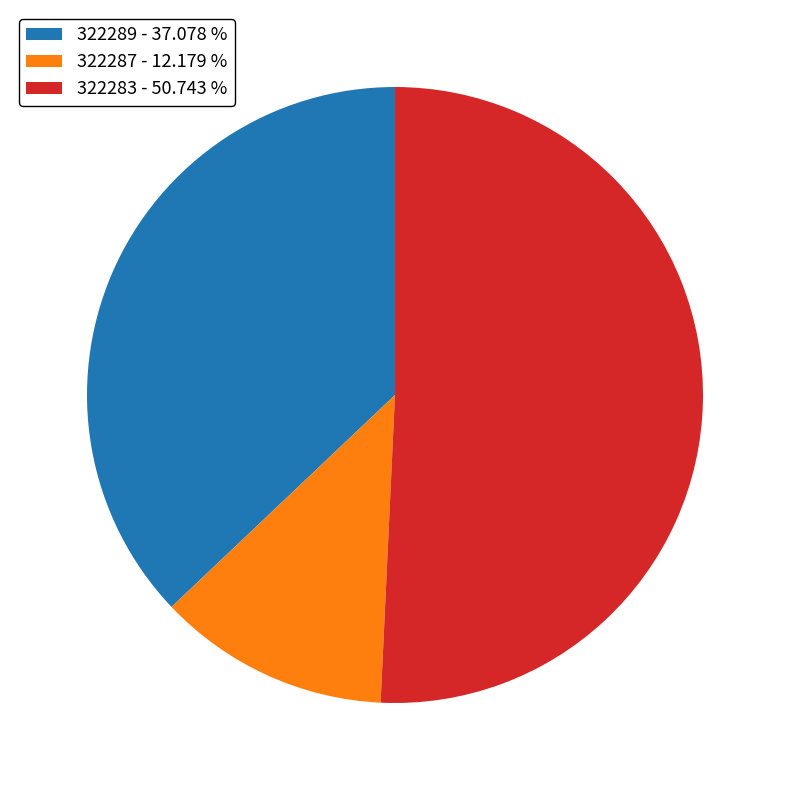

Which slice is the largest?

322283